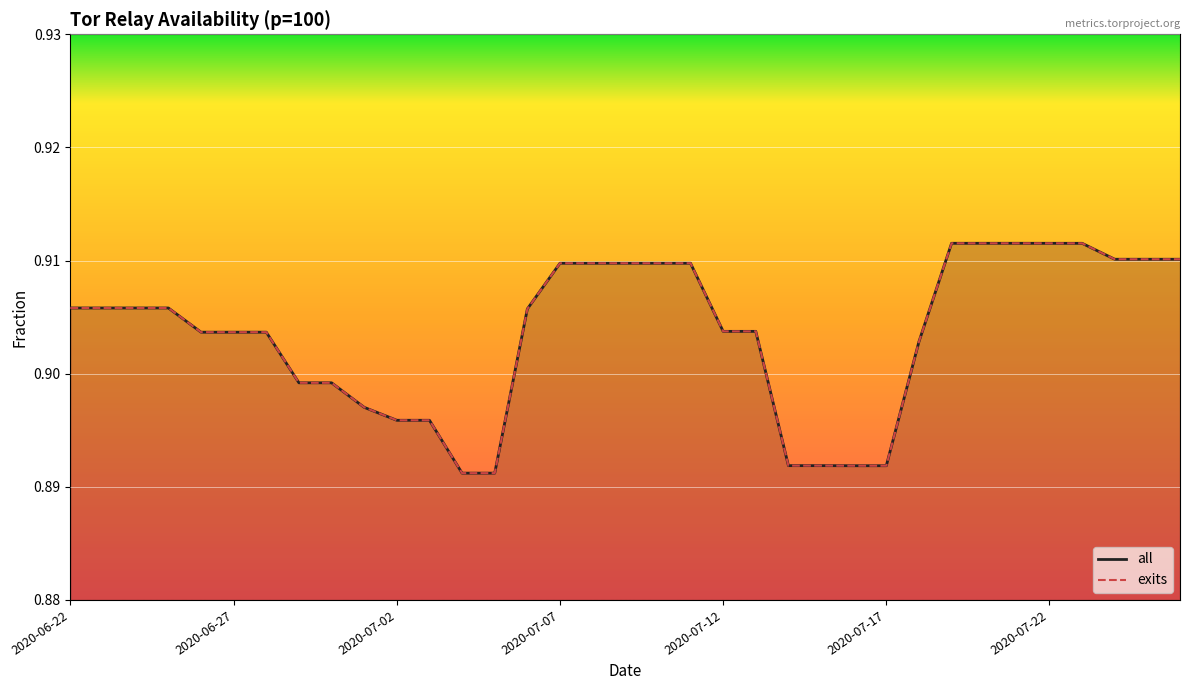

The value of exits at 2020-07-20 is 0.9. True or false?

True